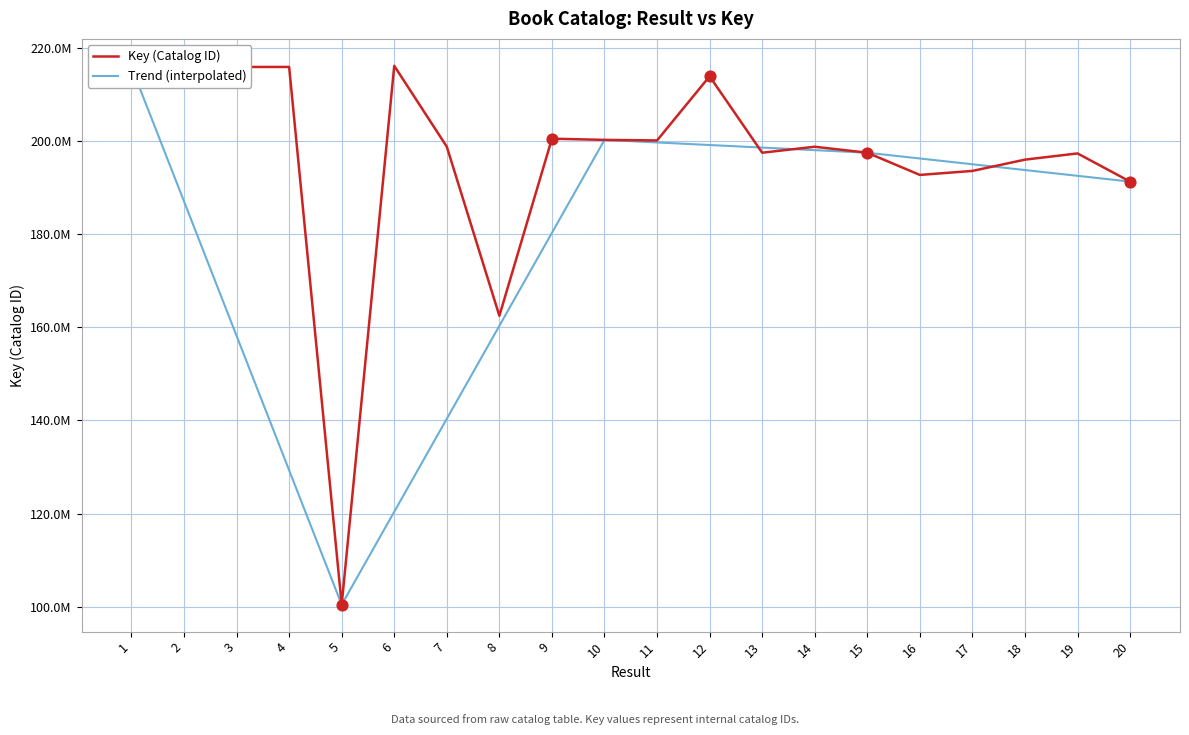

What are all the series names shown in the legend?

Key (Catalog ID), Trend (interpolated)